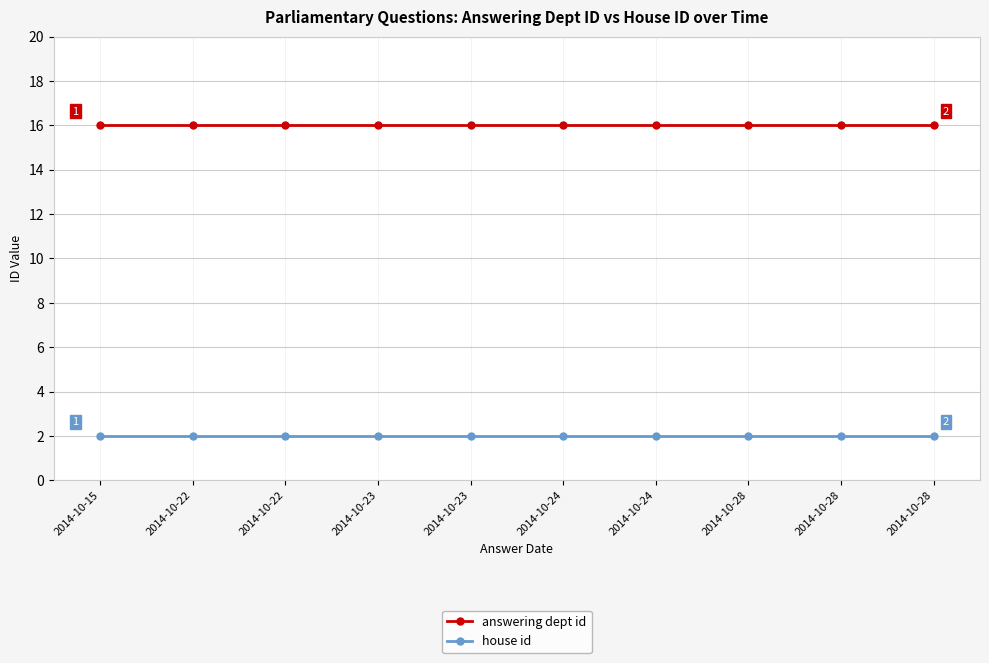

Which series has the largest total across all categories?

answering dept id